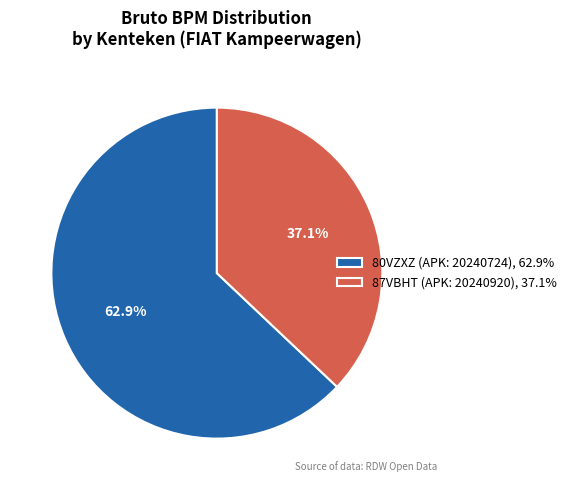

Is there a majority slice in this chart?

Yes